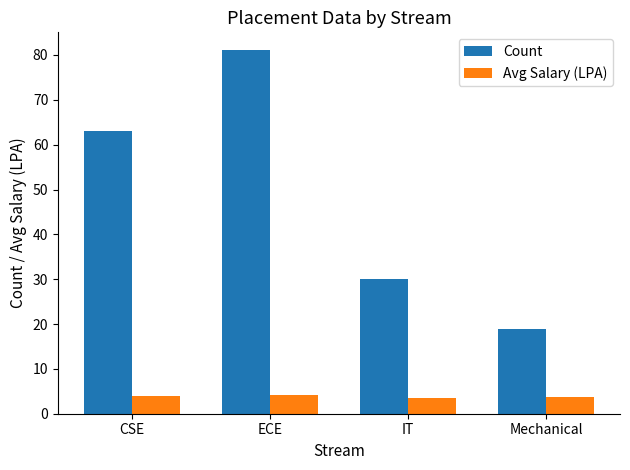

What is the difference between the maximum and minimum values in the Avg Salary (LPA) series?

0.7